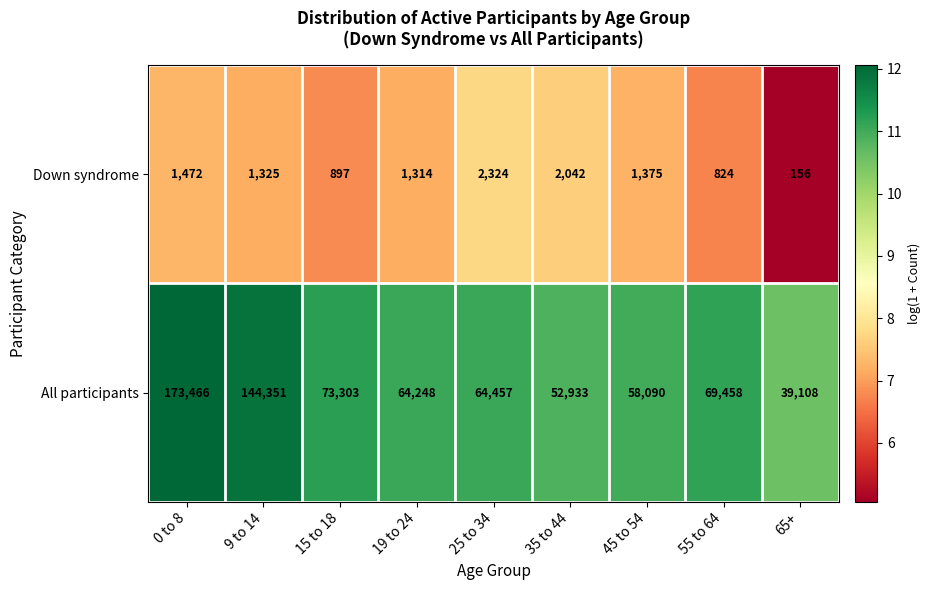

What is the lowest value of the Down syndrome series?

156